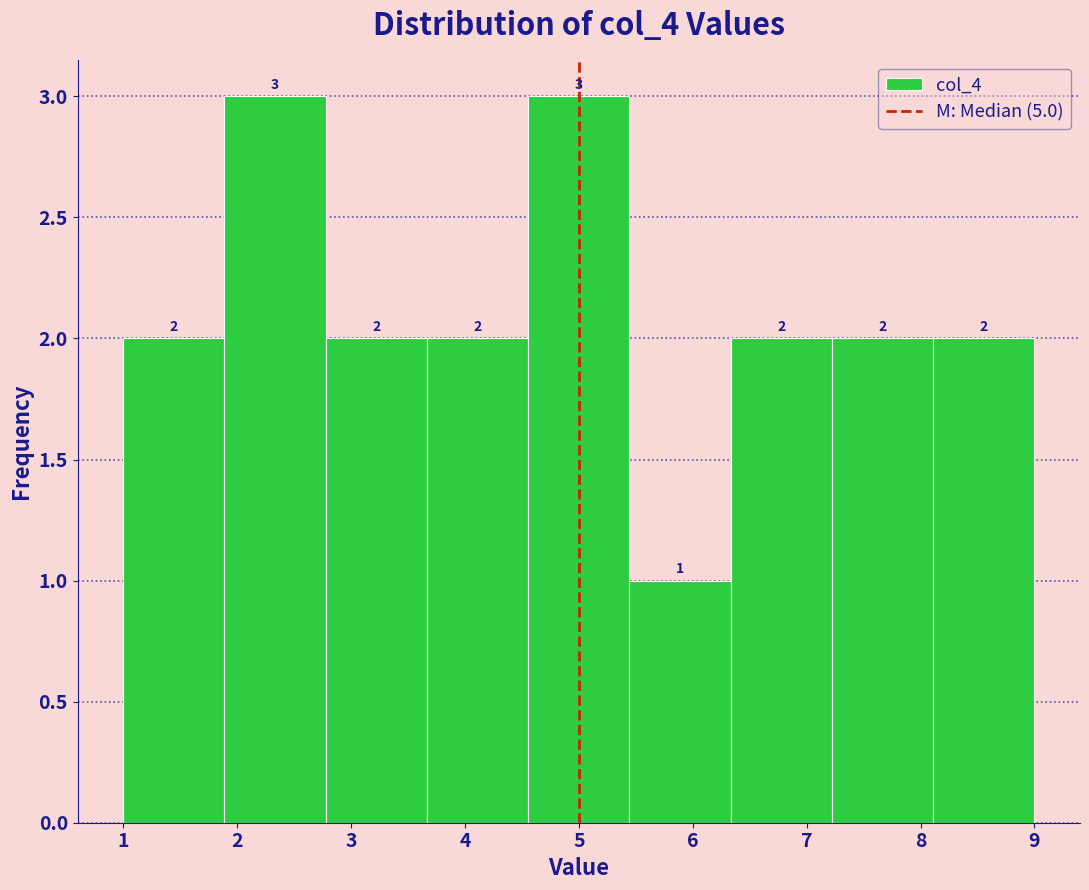

Reading left to right, list every bar in this chart as the range it spans on the x-axis followed by its height. The bar edges are not printed on the chart, so give them approximately, as read against the axis.

1.0 to 1.9: 2
1.9 to 2.8: 3
2.8 to 3.7: 2
3.7 to 4.6: 2
4.6 to 5.4: 3
5.4 to 6.3: 1
6.3 to 7.2: 2
7.2 to 8.1: 2
8.1 to 9.0: 2